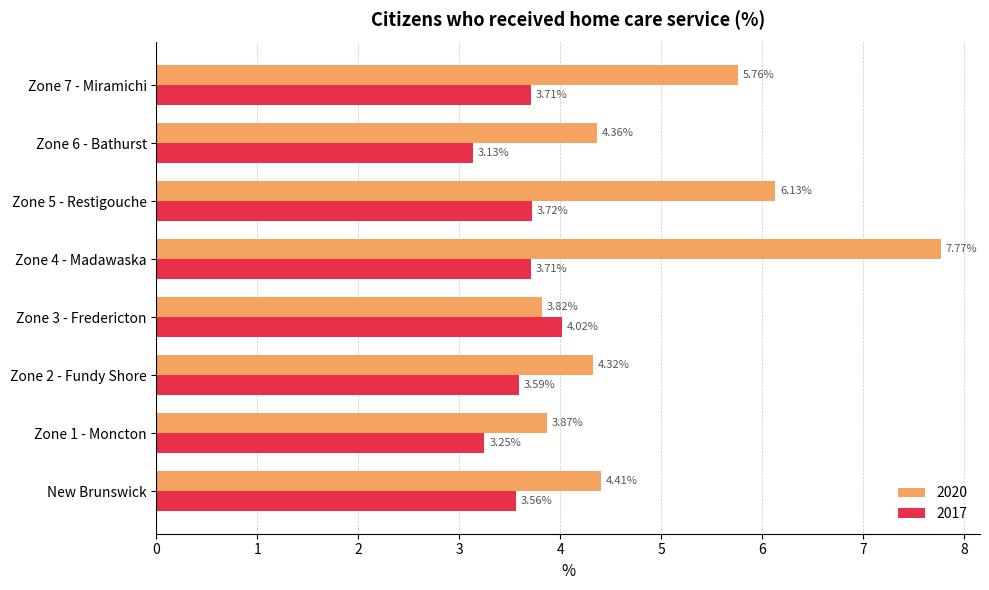

Which series changed the most between Zone 3 - Fredericton and Zone 4 - Madawaska?

2020